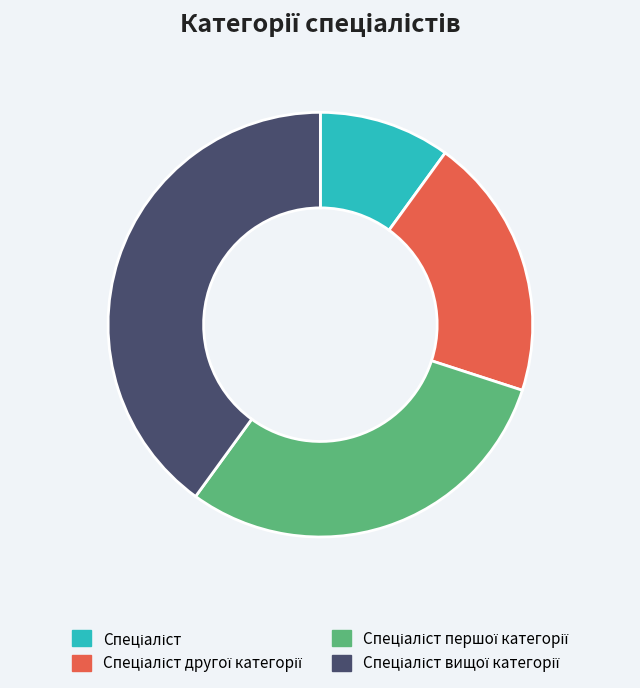

Is there a majority slice in this chart?

No